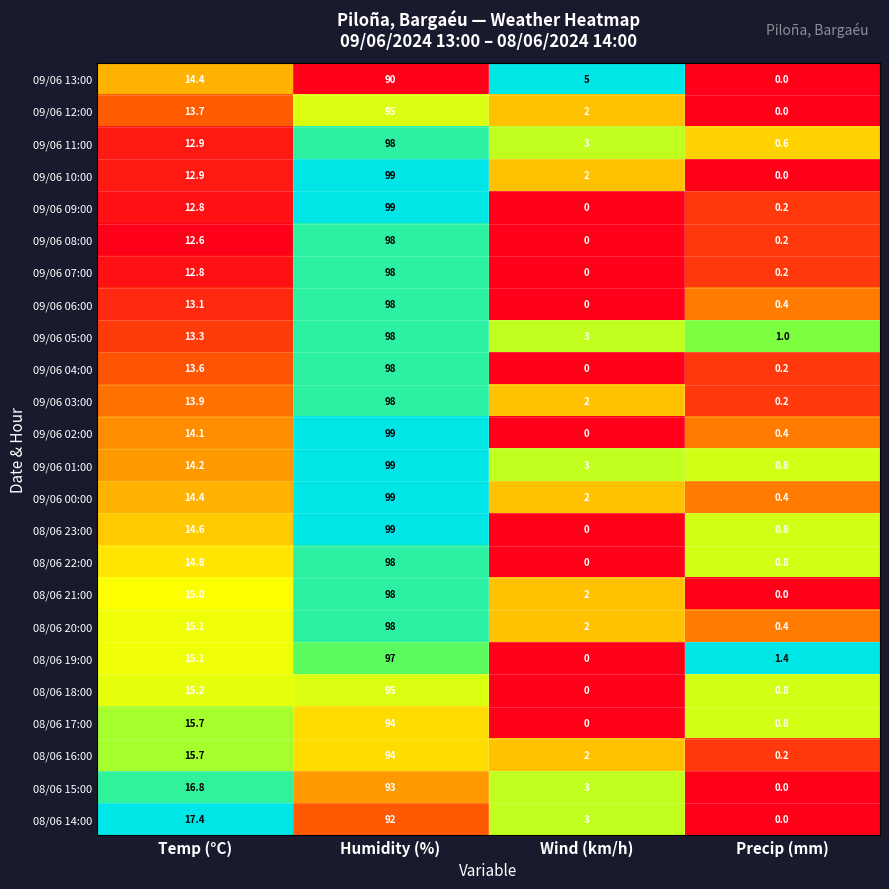

The 09/06 13:00 series shows 8.7 at Temp (°C). True or false?

False